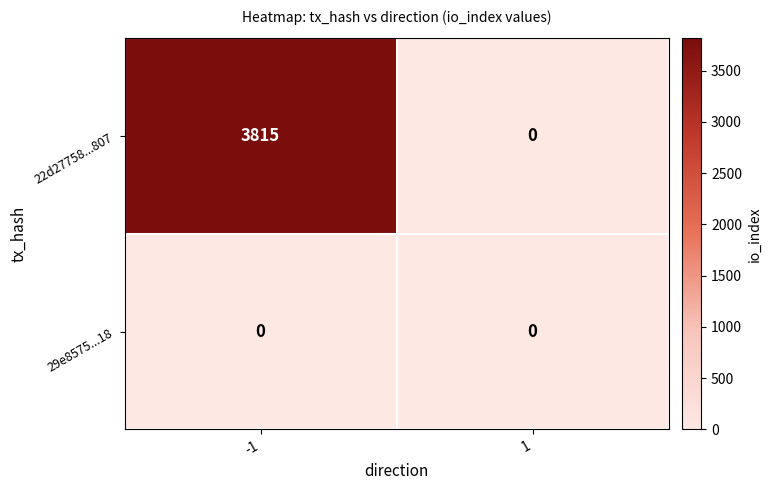

Reading left to right, what are all the values shown in this chart?

22d27758...807: -1=3815	1=0
29e8575...18: -1=0	1=0